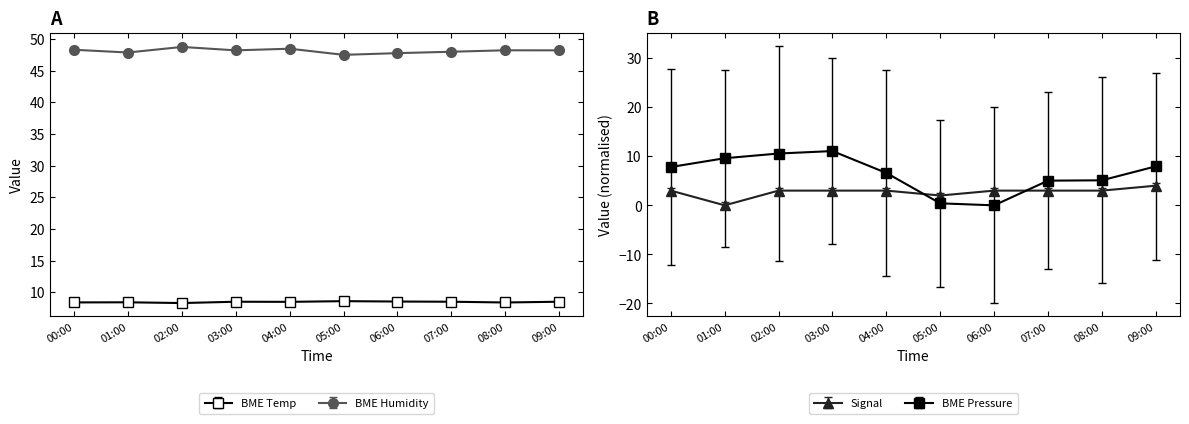

How many intersections are there between Signal and BME280_pressure_kPa?

2